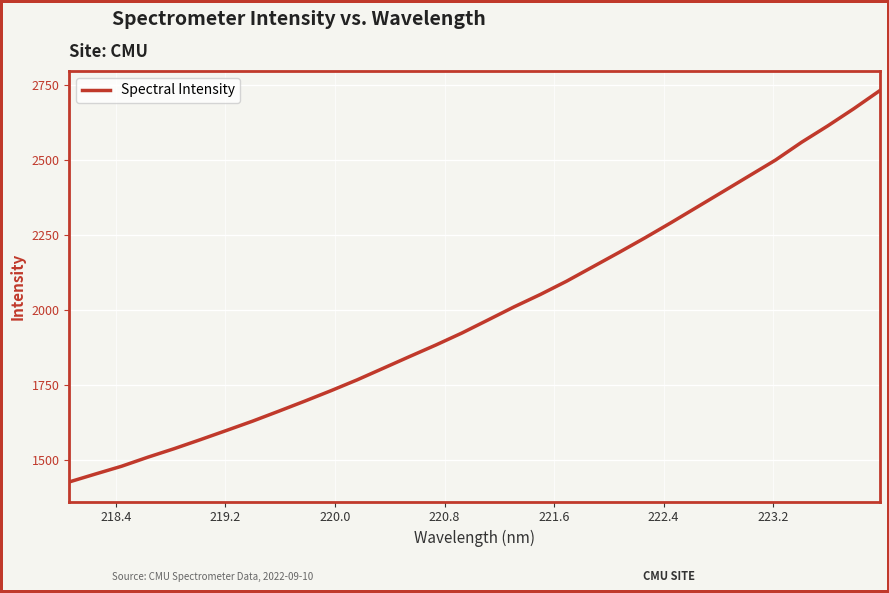

Is this an area chart (filled region under the line)?

No